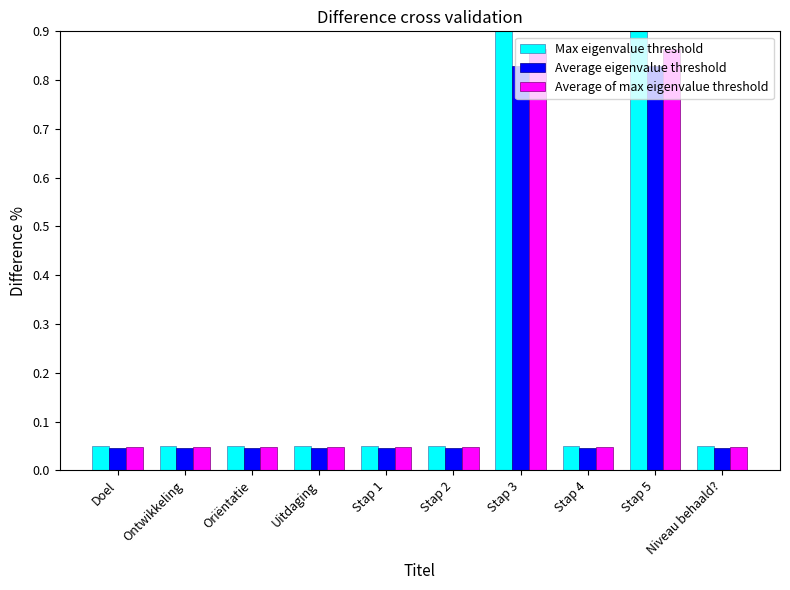

At how many categories does at least one series exceed 0?

10